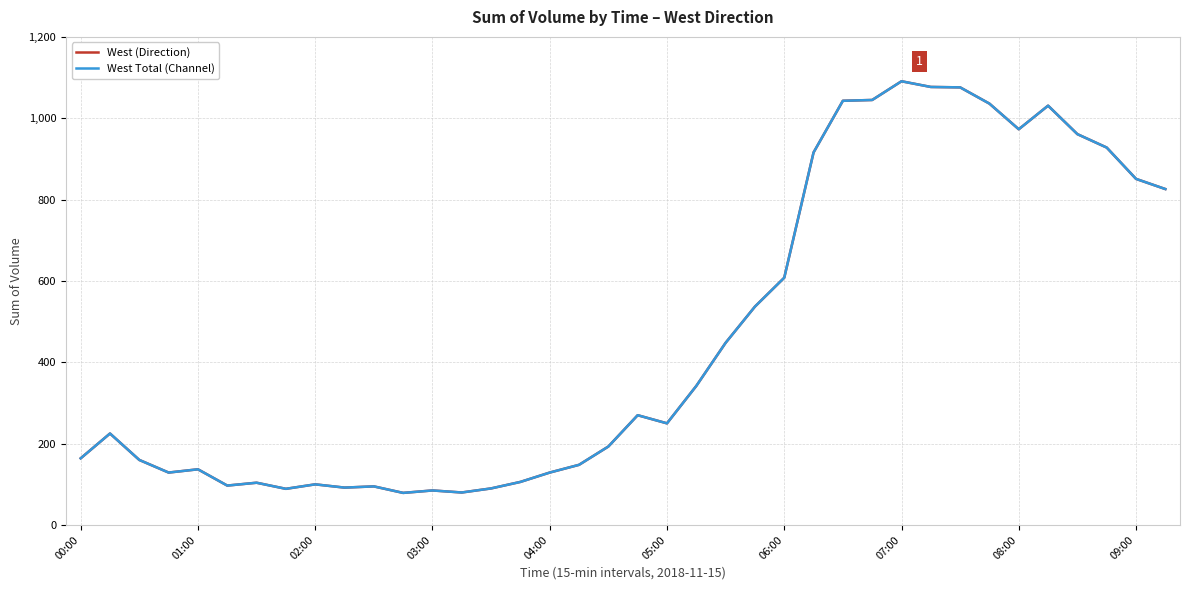

How many lines are shown in the chart?

2